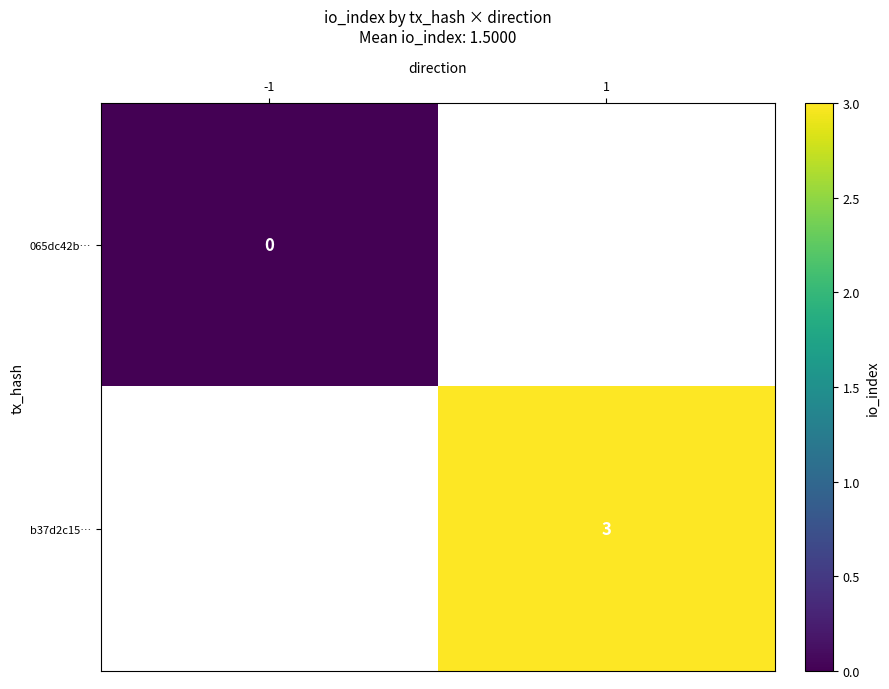

True or false: b37d2c15… has a value of 1 at 1.

False